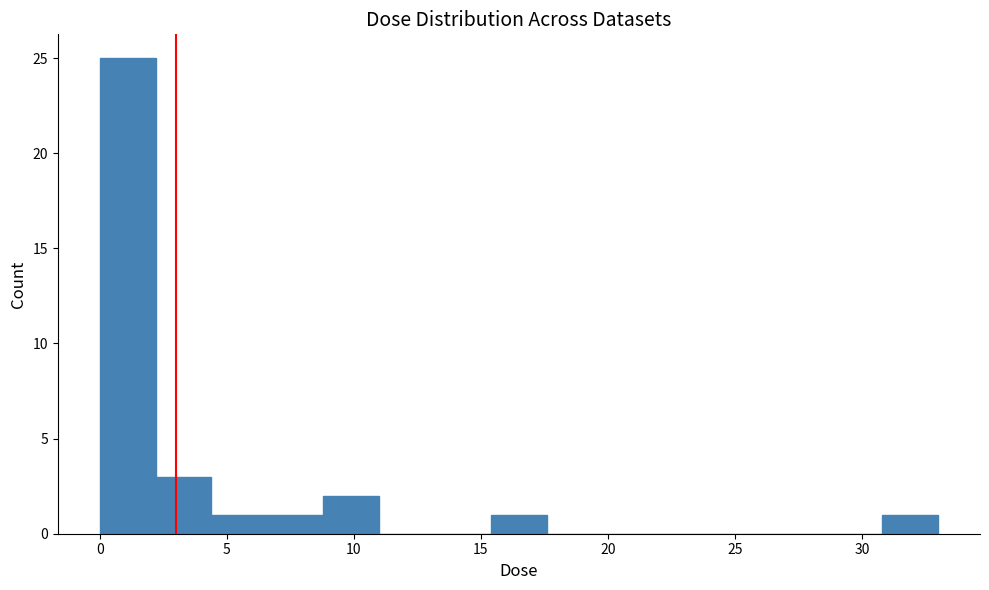

Reading left to right, transcribe this chart: for each bar, give the range it covers on the x-axis and its height. Neither the bar edges nor the heights are printed on the chart, so give them approximately, as read against the axes.

0.0 to 2.0: 25
2.0 to 4.5: 3
4.5 to 6.5: 1
6.5 to 9.0: 1
9.0 to 11.0: 2
11.0 to 13.0: 0
13.0 to 15.5: 0
15.5 to 17.5: 1
17.5 to 20.0: 0
20.0 to 22.0: 0
22.0 to 24.0: 0
24.0 to 26.5: 0
26.5 to 28.5: 0
28.5 to 31.0: 0
31.0 to 33.0: 1